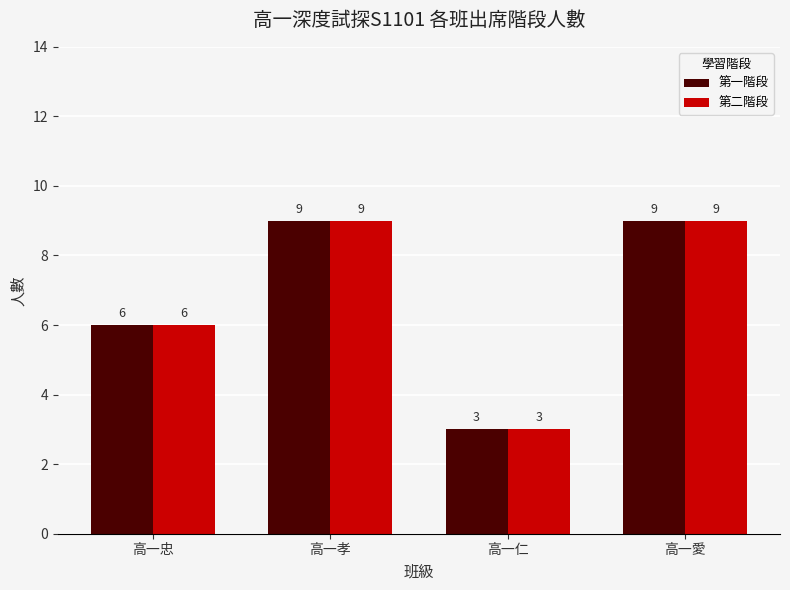

What position from the left is 高一忠?

1